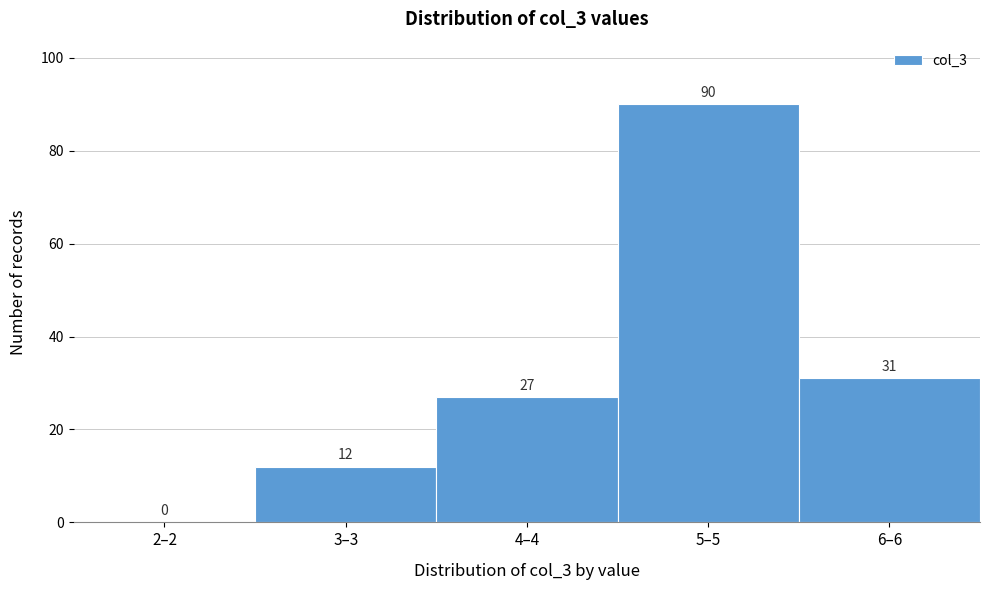

Reading left to right, what are all the values shown in this chart?

2–2=0	3–3=12	4–4=27	5–5=90	6–6=31